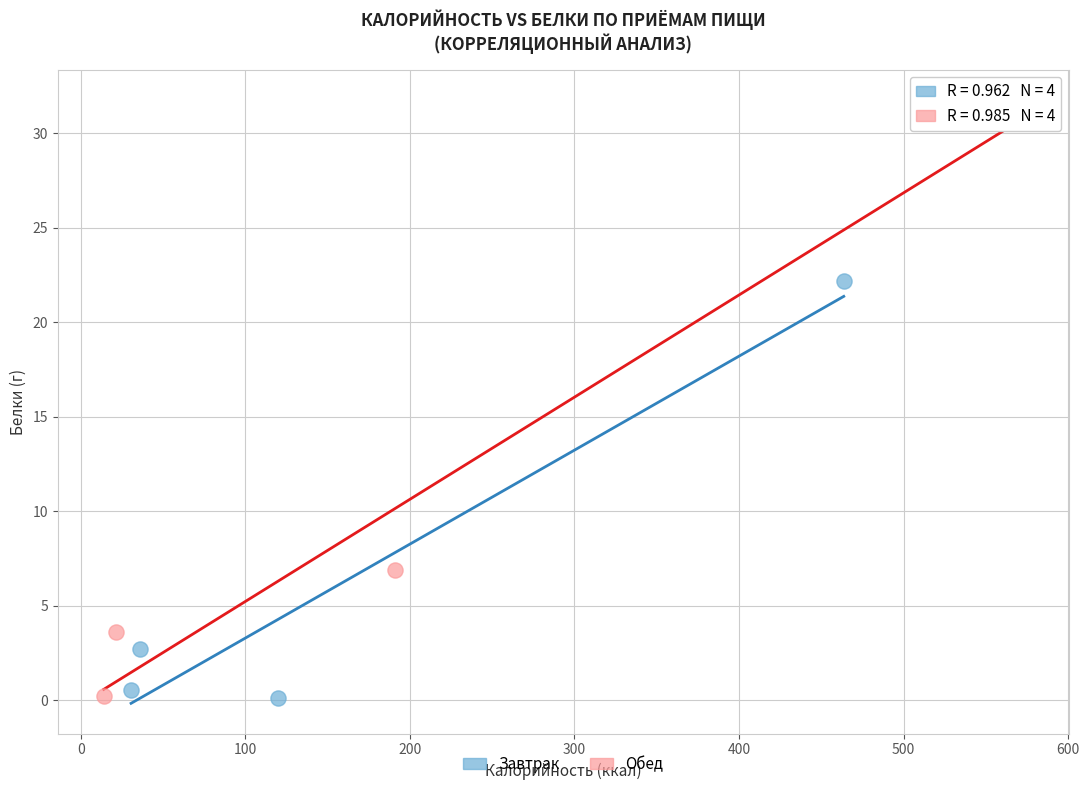

Which series reaches the maximum Y coordinate?

Обед